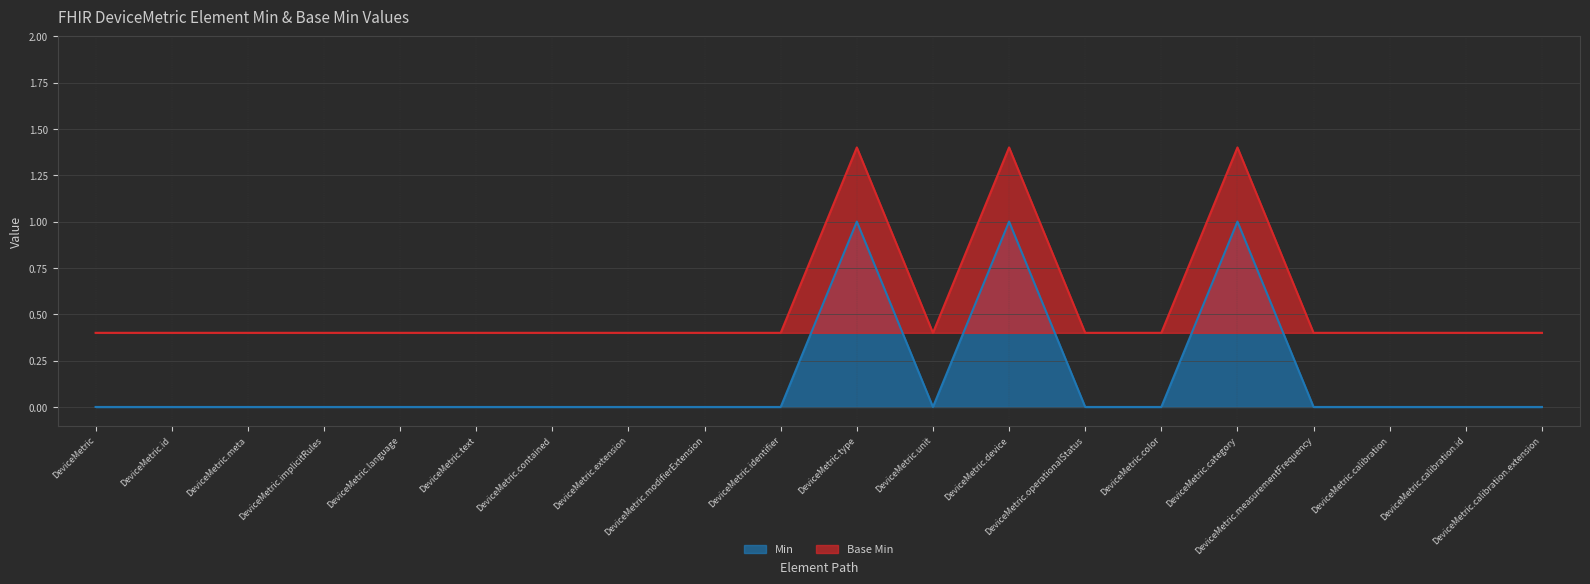

How many Min values are between 0 and 1?

20